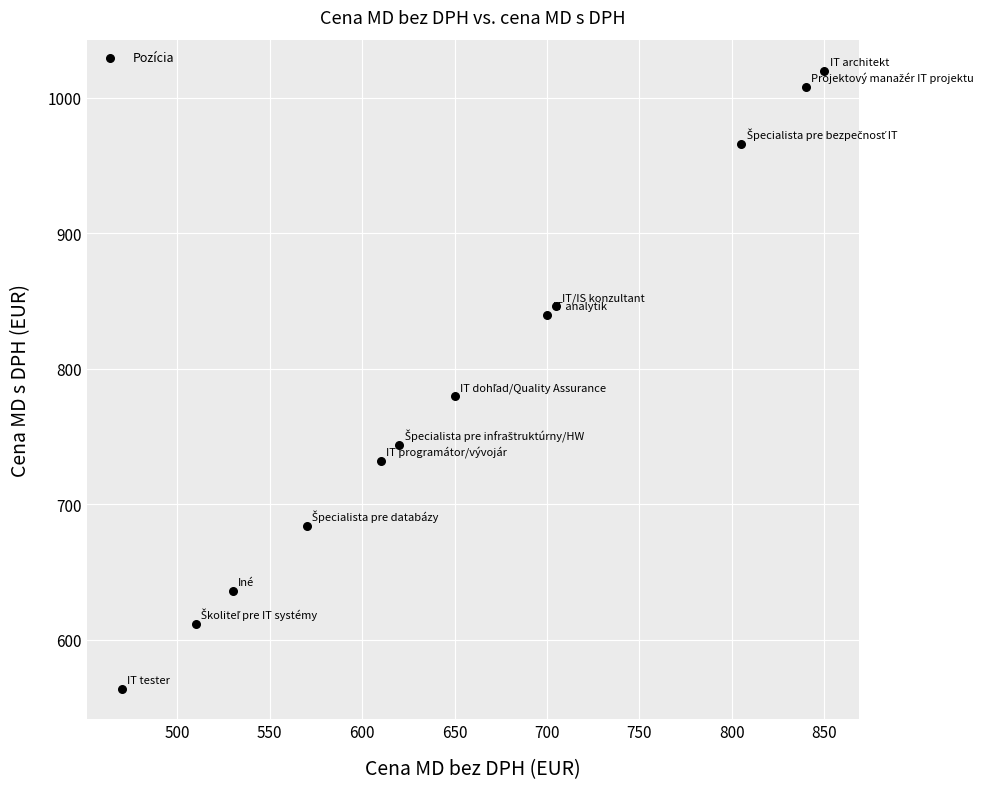

What is the range of X values (max minus min)?

380